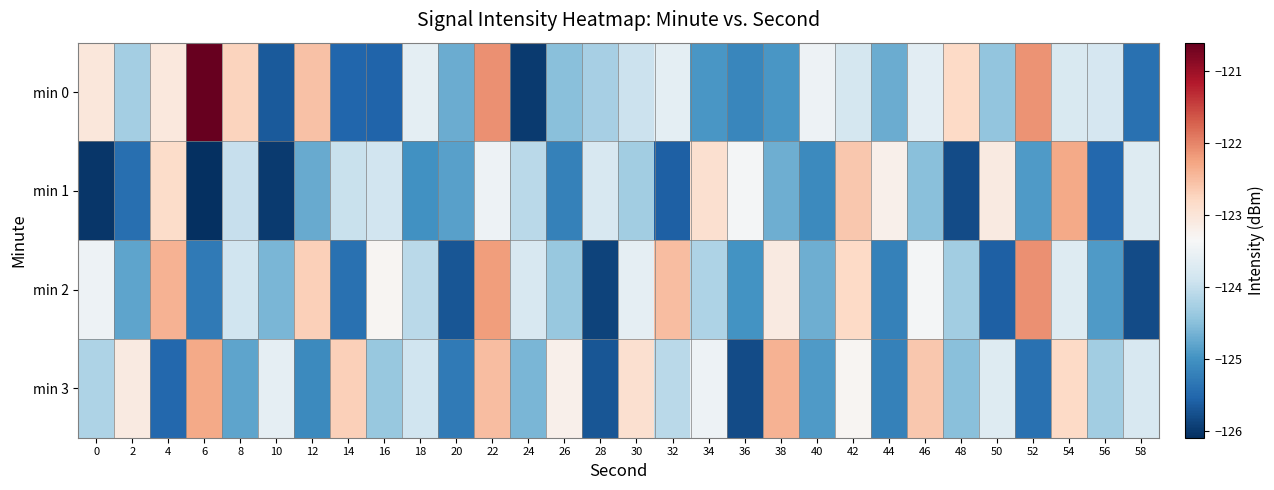

How many series are shown in this chart?

4